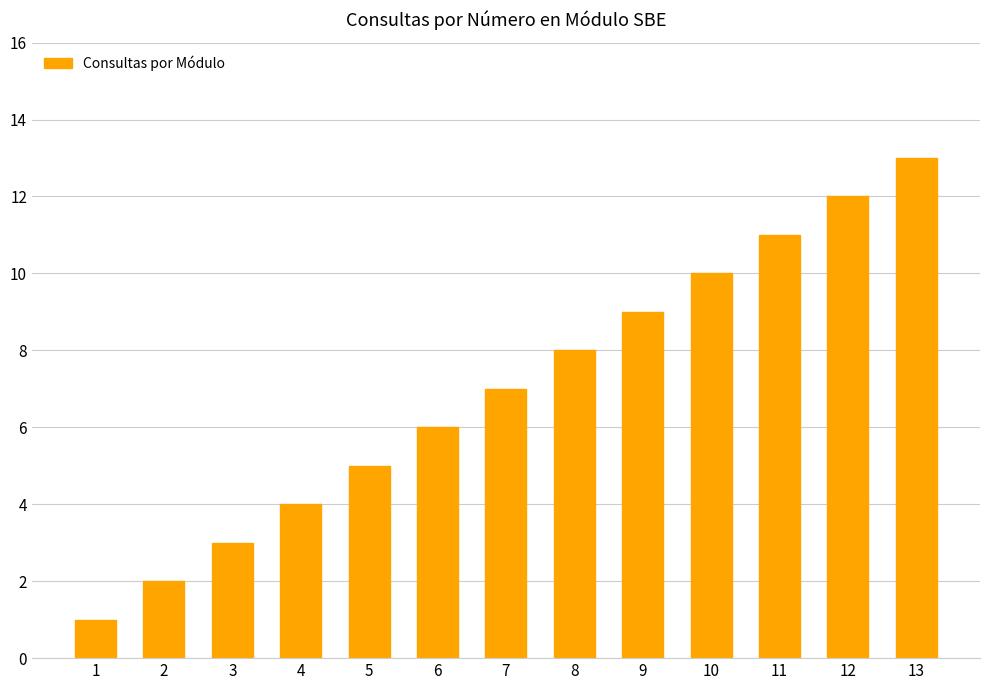

Rank the categories by value from highest to lowest.

13, 12, 11, 10, 9, 8, 7, 6, 5, 4, 3, 2, 1